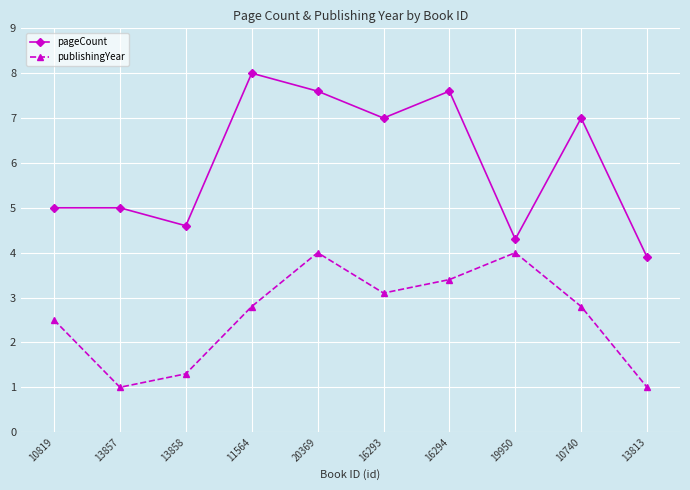

What is the label of the 2nd point from the right?

10740